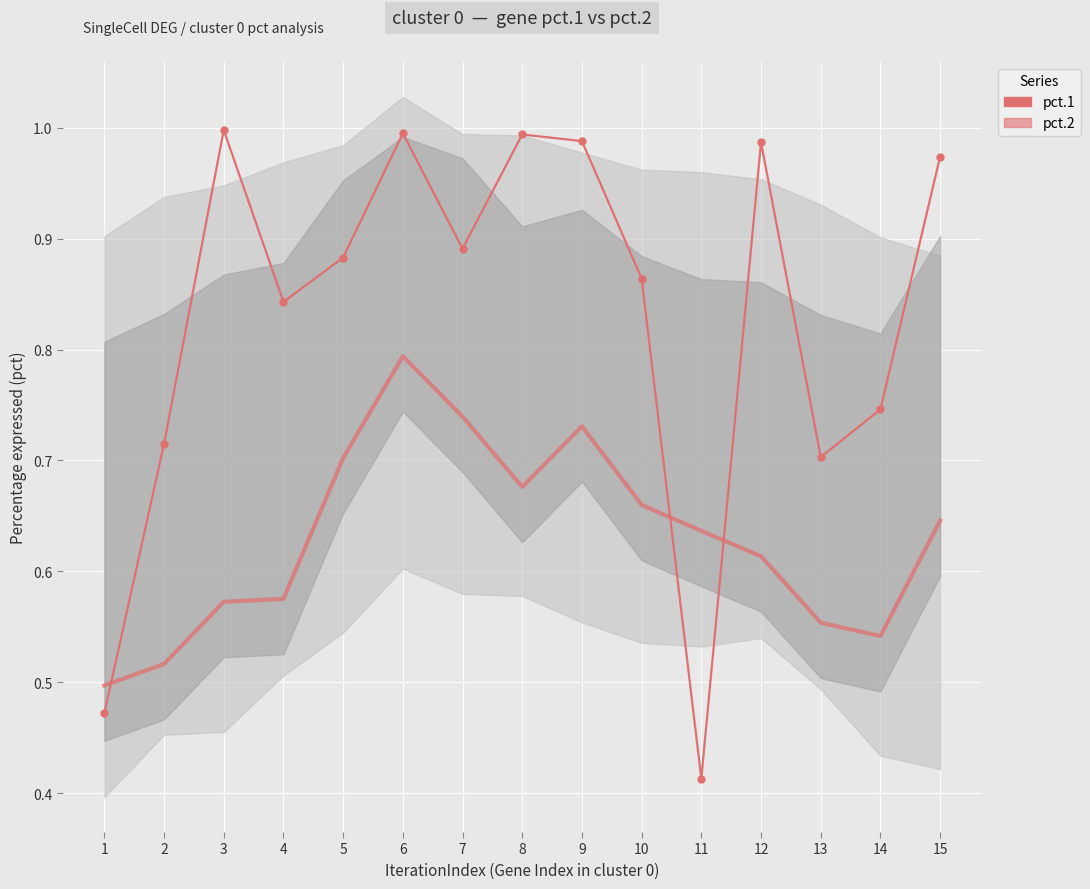

What is the difference between the pct.2 (smoothed) values at 13 and 10?

0.1